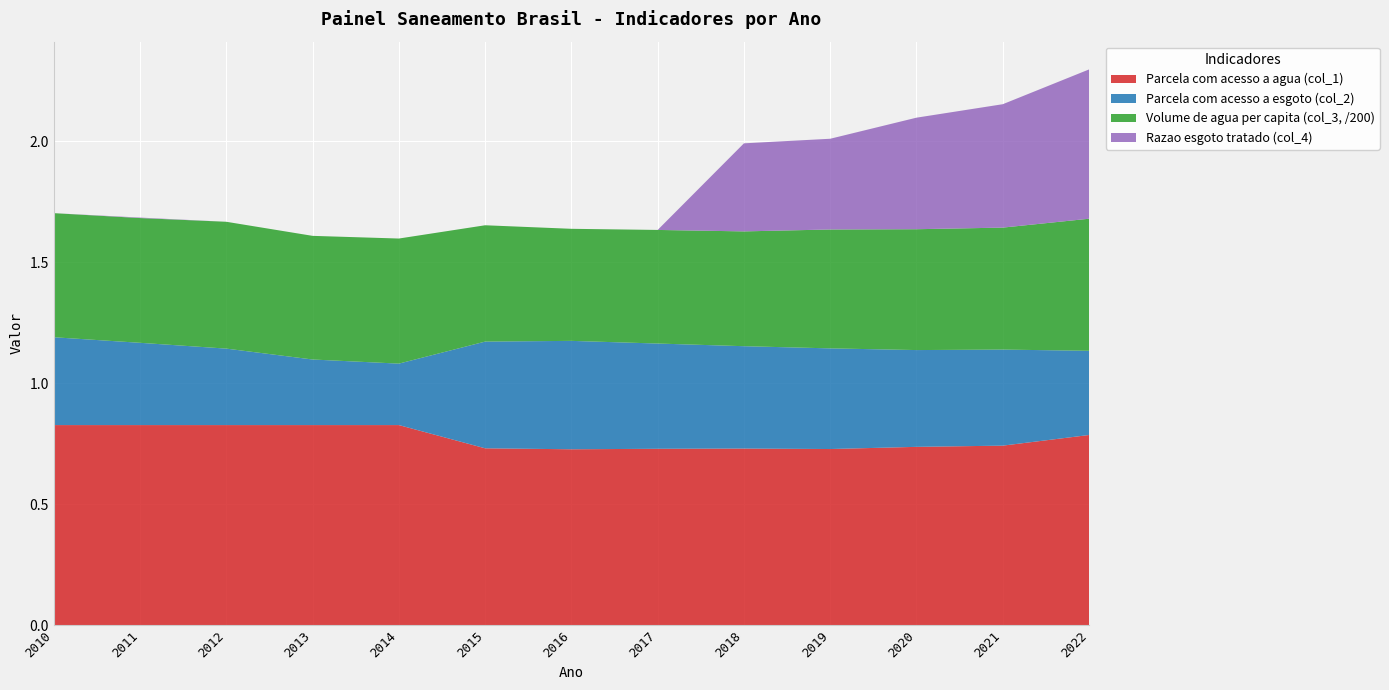

Reading left to right, what are all the values shown in this chart?

Parcela com acesso a agua (col_1): 2010=0.8	2011=0.8	2012=0.8	2013=0.8	2014=0.8	2015=0.7	2016=0.7	2017=0.7	2018=0.7	2019=0.7	2020=0.7	2021=0.7	2022=0.8
Parcela com acesso a esgoto (col_2): 2010=0.4	2011=0.3	2012=0.3	2013=0.3	2014=0.3	2015=0.4	2016=0.4	2017=0.4	2018=0.4	2019=0.4	2020=0.4	2021=0.4	2022=0.3
Volume de agua per capita (col_3, /200): 2010=0.5	2011=0.5	2012=0.5	2013=0.5	2014=0.5	2015=0.5	2016=0.5	2017=0.5	2018=0.5	2019=0.5	2020=0.5	2021=0.5	2022=0.5
Razao esgoto tratado (col_4): 2010=0.0	2011=0.0	2012=0.0	2013=0.0	2014=0.0	2015=0.0	2016=0.0	2017=0.0	2018=0.4	2019=0.4	2020=0.5	2021=0.5	2022=0.6